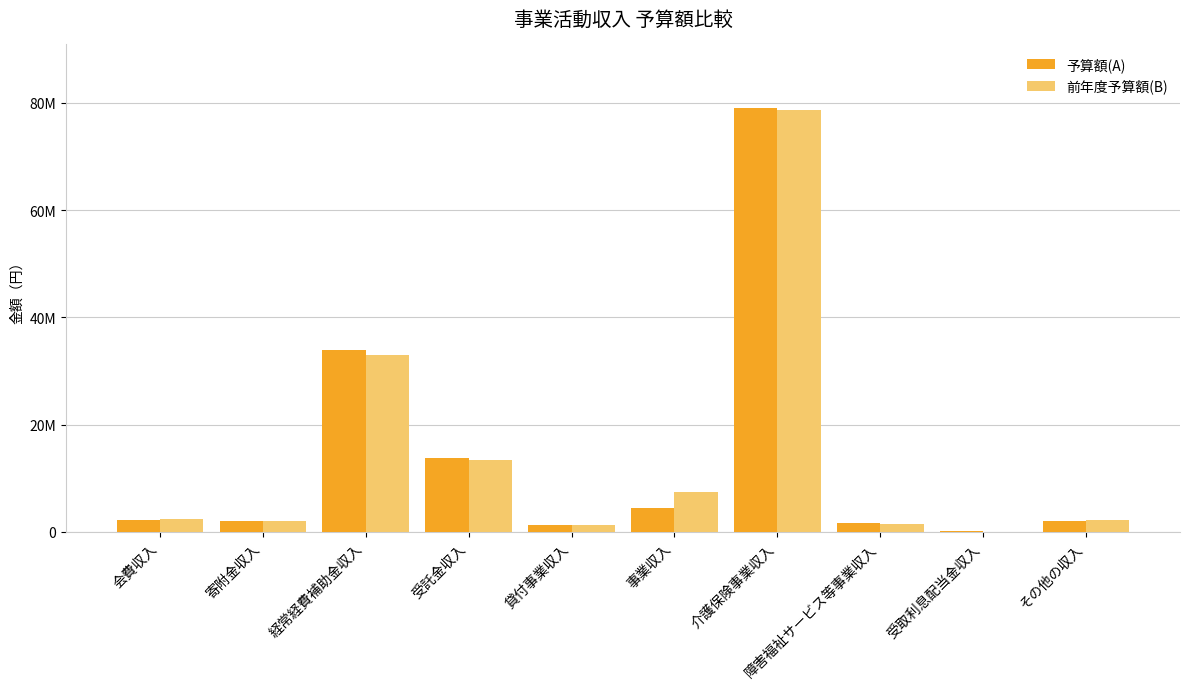

Reading right to left, what are all the values shown in this chart?

予算額(A): 2080000	71000	1568000	79034000	4422000	1300000	13790000	33841000	2000000	2273000
前年度予算額(B): 2168000	12000	1460000	78593000	7390000	1300000	13343000	33065000	2000000	2345000